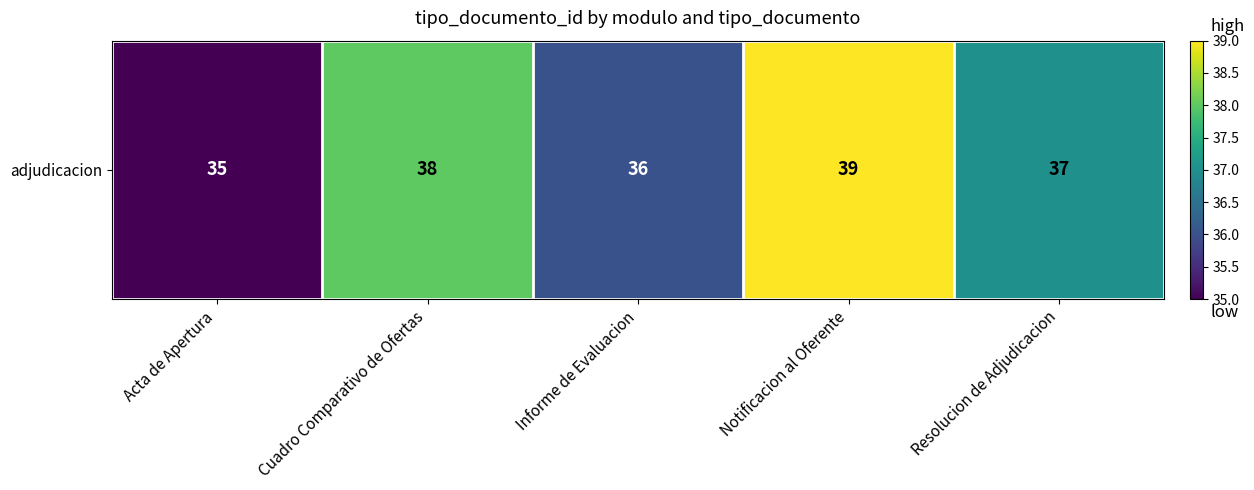

What is the difference between the maximum and minimum values?

4